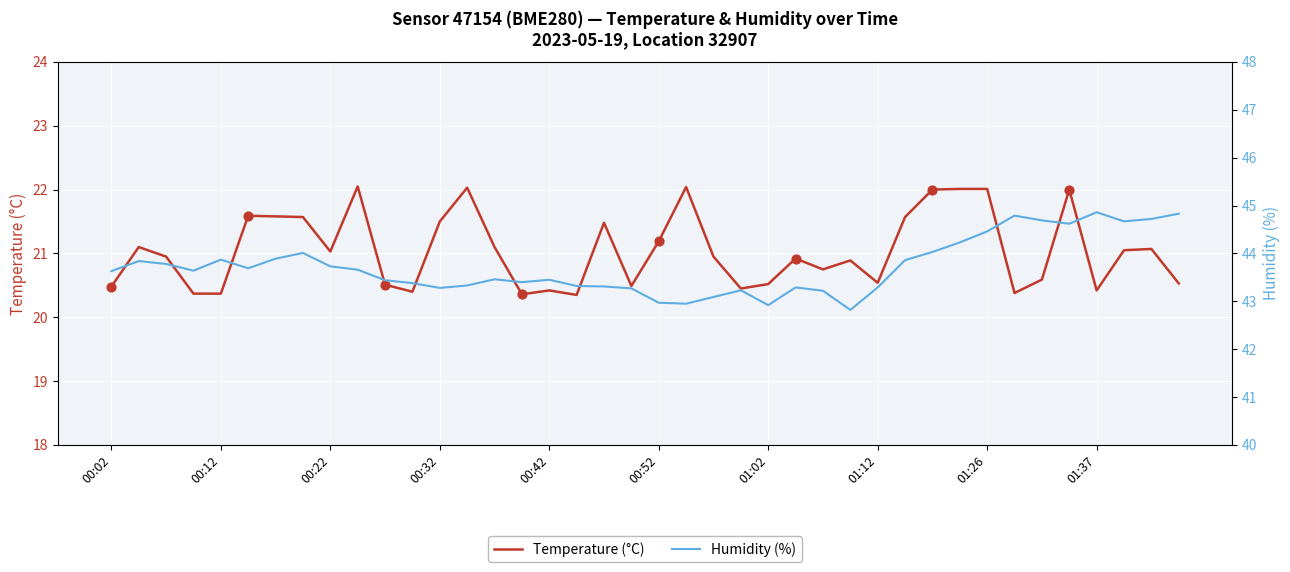

Which series contains the highest Y value?

Humidity (%)